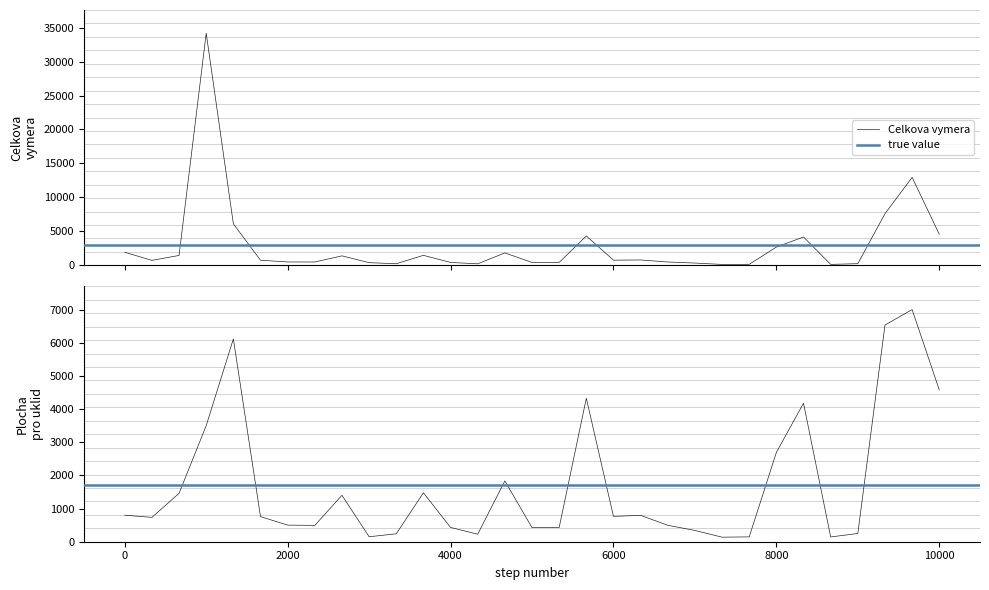

What is the highest value of the Celkova vymera series?

34170